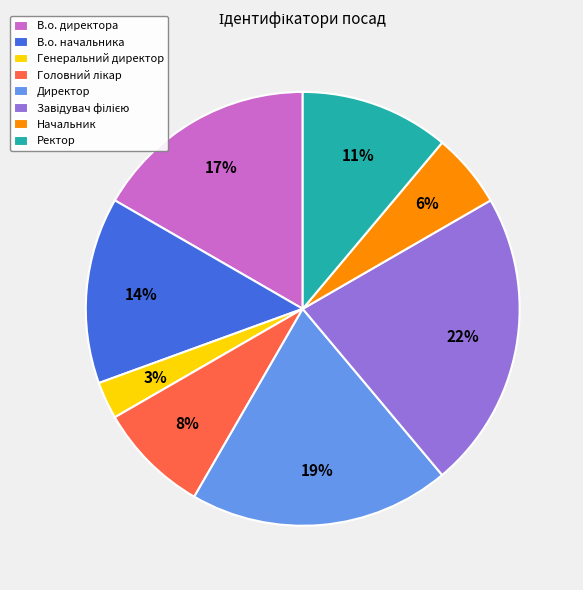

To the nearest percent, what percentage of the pie is В.о. начальника?

14%